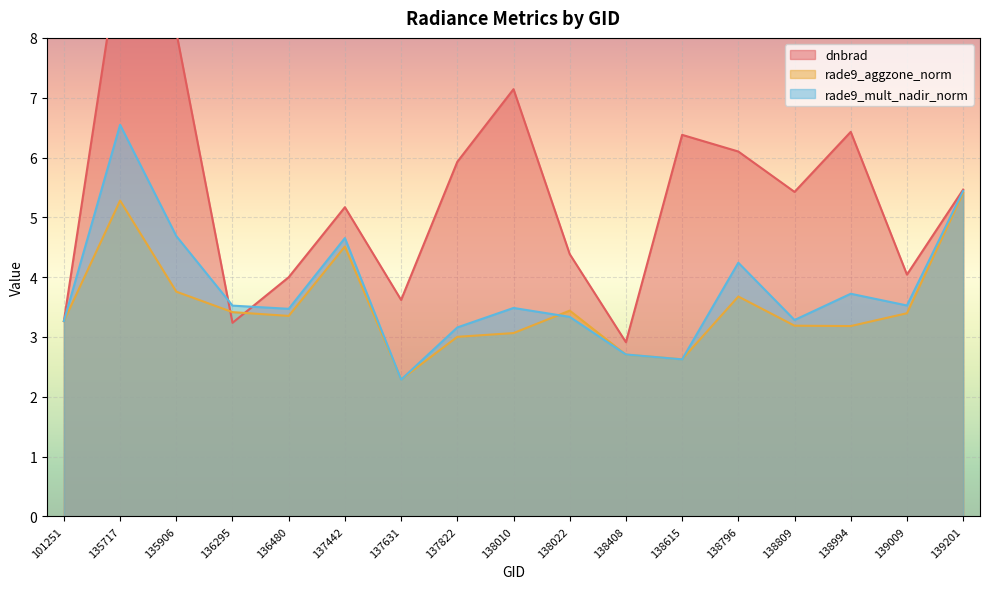

How many interior local peaks does the rade9_mult_nadir_norm series have?

5